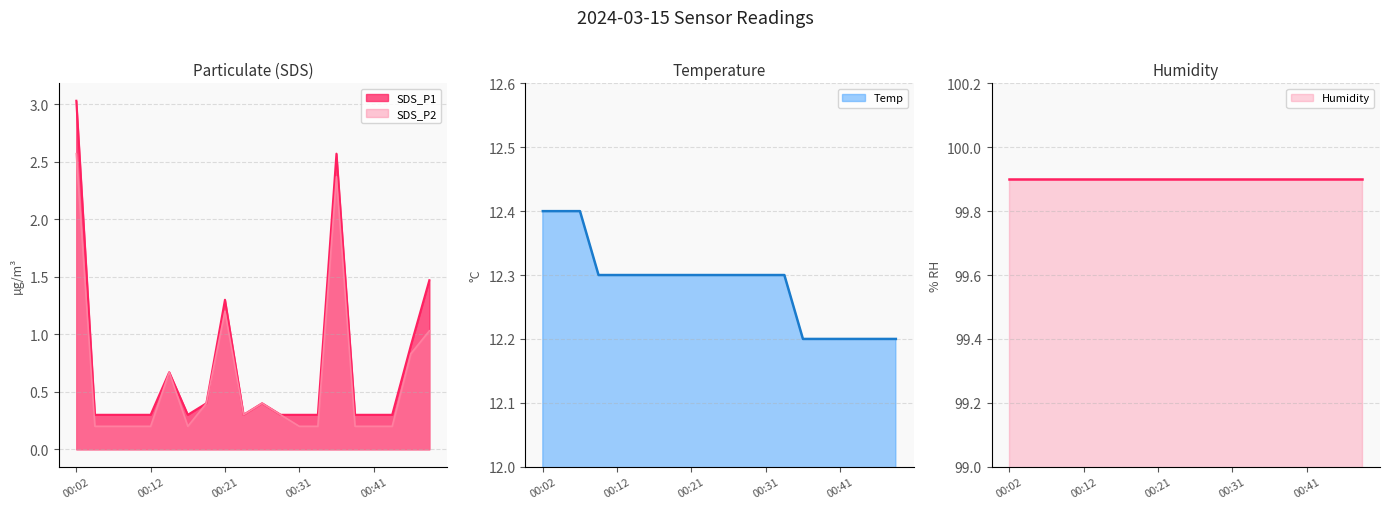

At which category does SDS_P2 reach its first local peak?

00:14